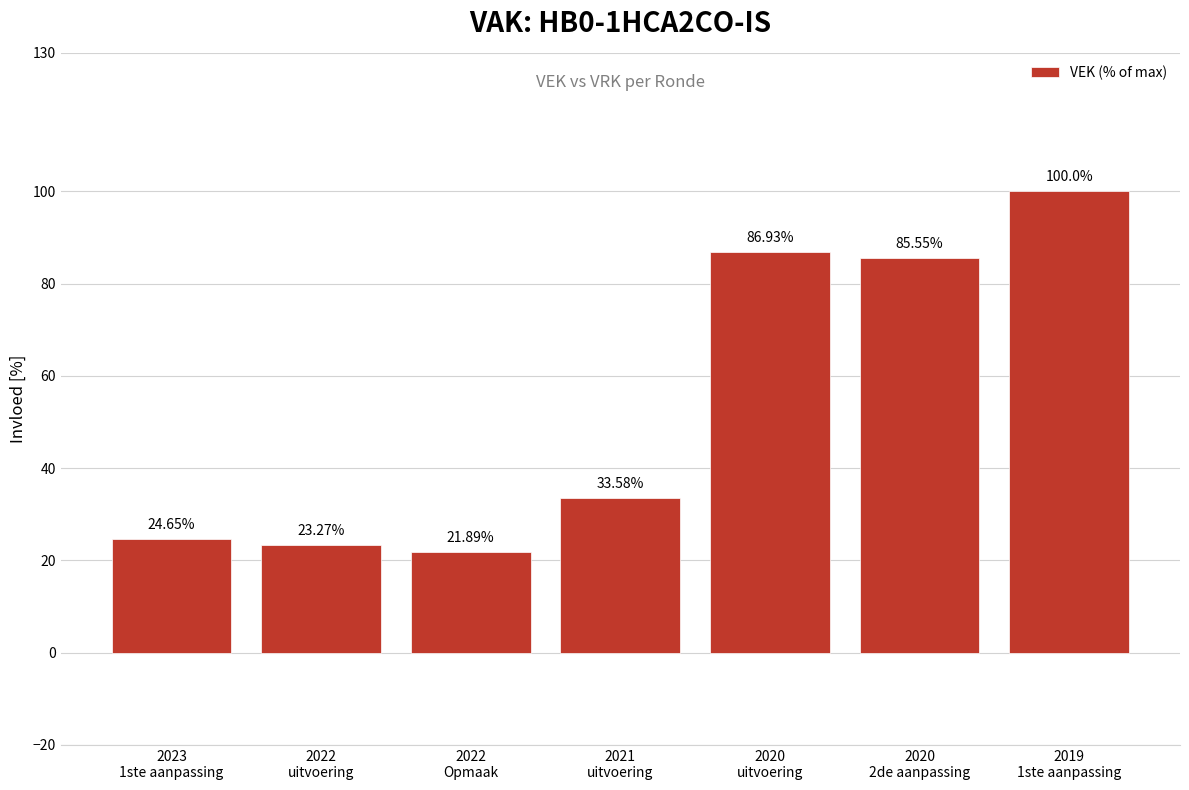

What is the change in value from 2020
uitvoering to 2020
2de aanpassing?

-1.4